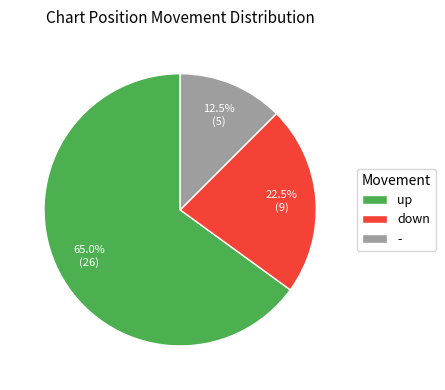

What is the smallest slice in the pie chart?

-